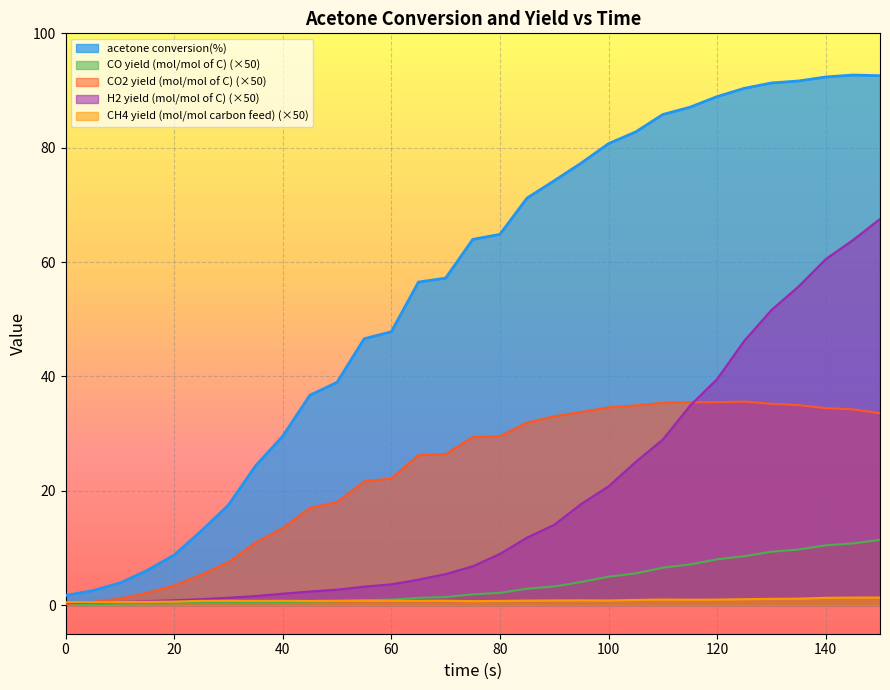

At which category is the sum across all series the highest?

150